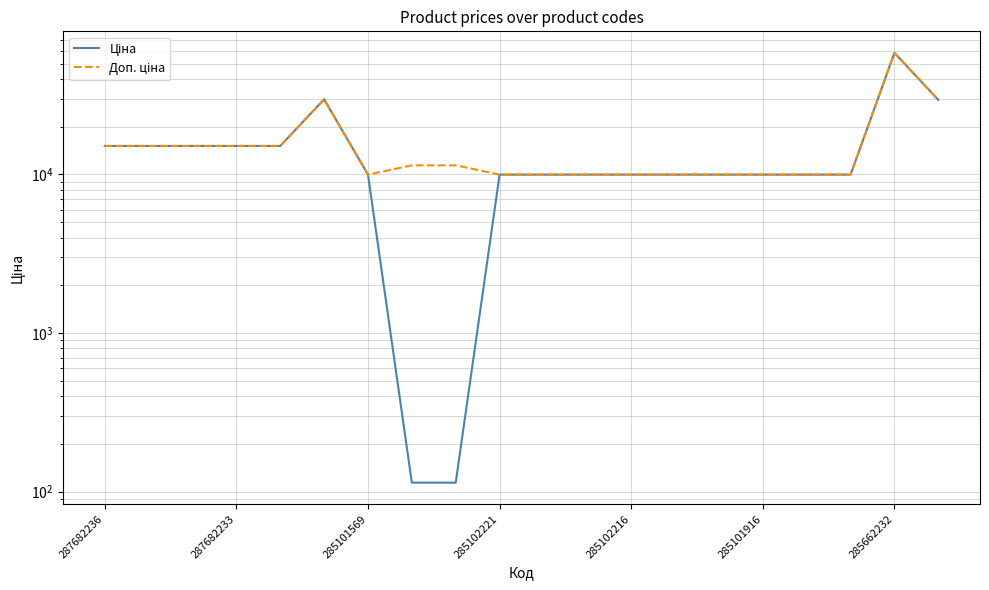

Rank the series at 7 from lowest to highest value.

Ціна, Доп. ціна